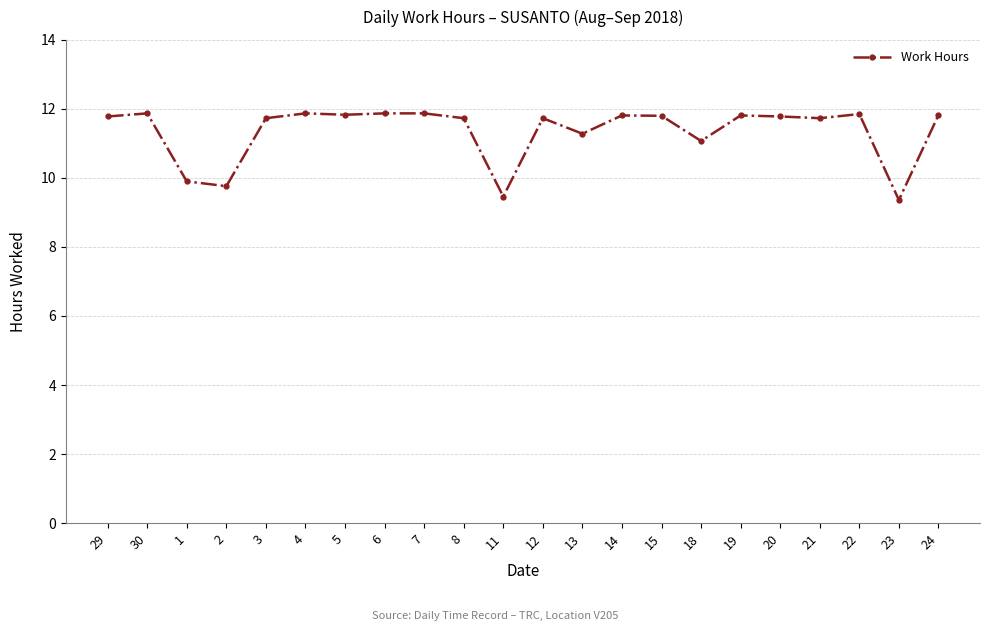

What is the smallest value displayed?

9.4